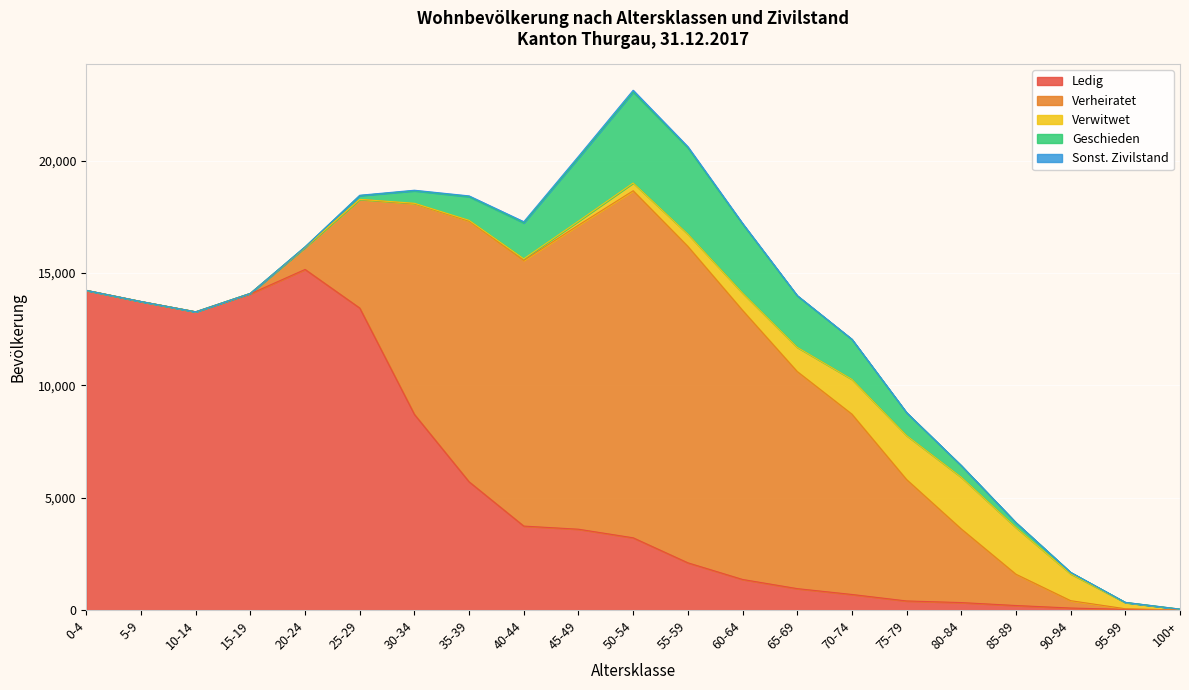

At which category is the sum across all series the highest?

50-54